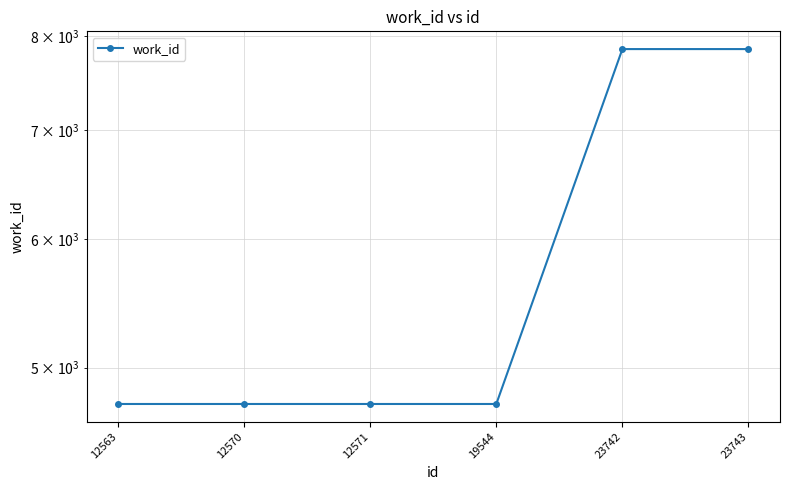

Which label corresponds to the smallest value in the chart?

12563